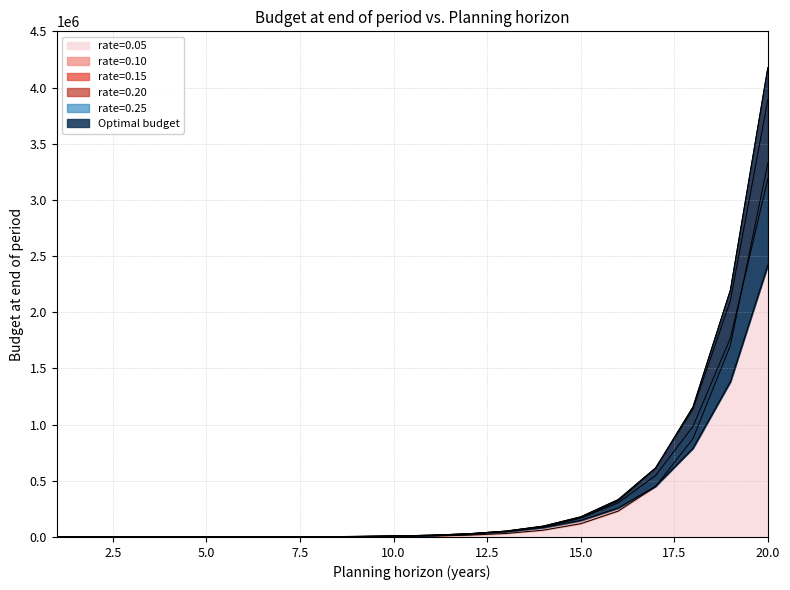

Which series has the largest total across all categories?

Optimal budget